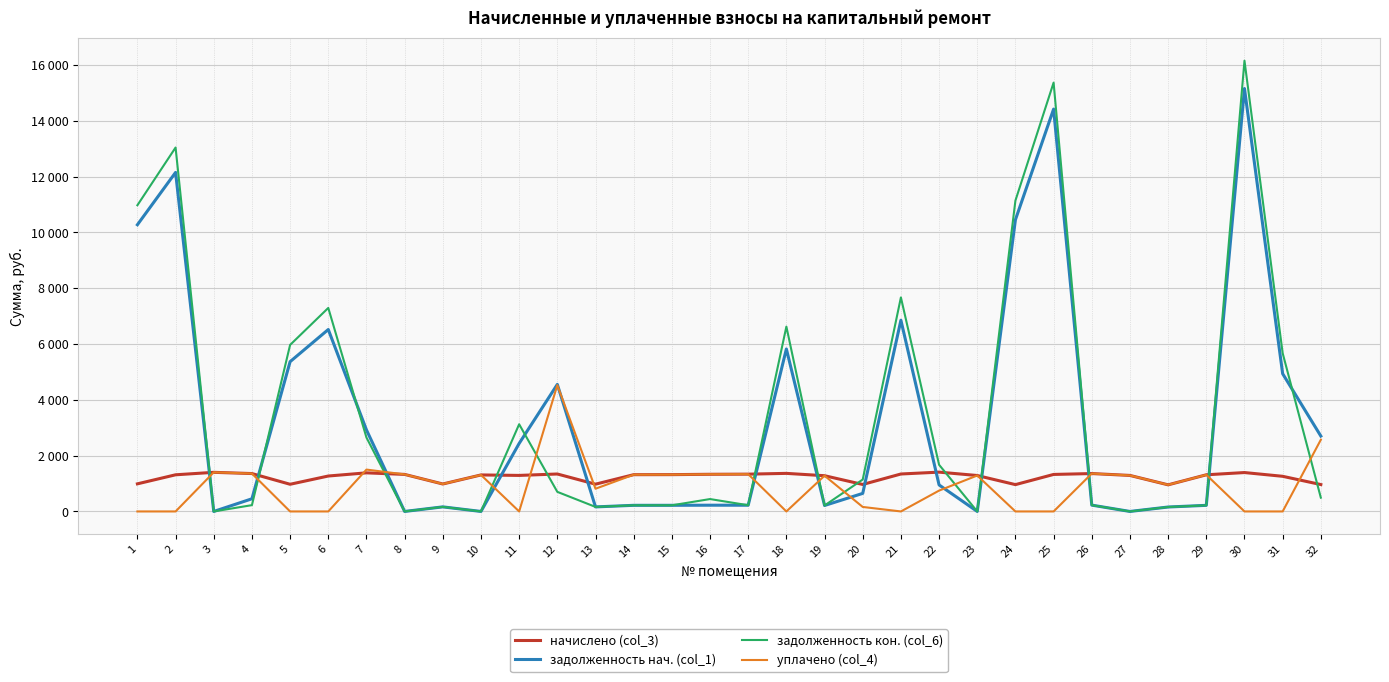

What is the difference between the highest and lowest values at 20?

982.3